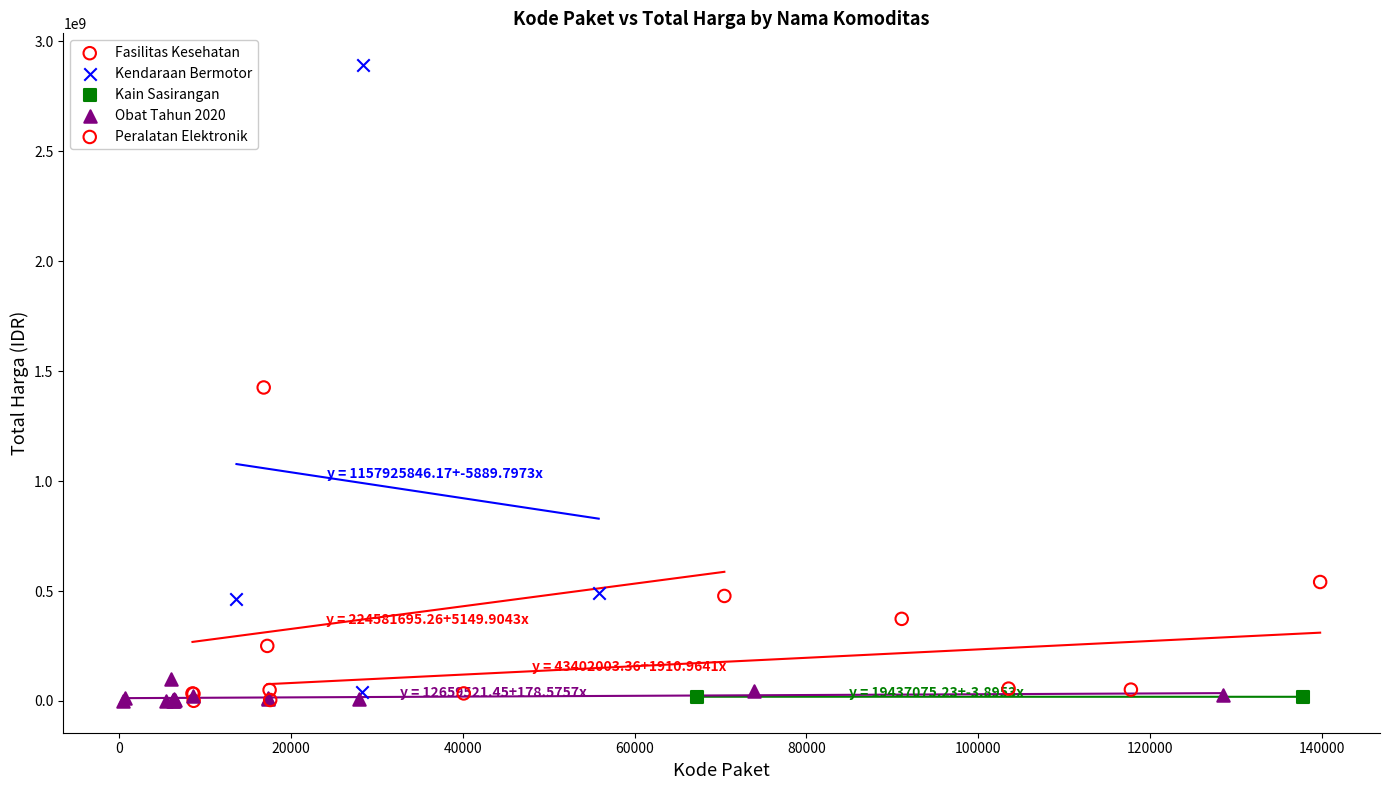

Which series reaches the maximum Y coordinate?

Kendaraan Bermotor